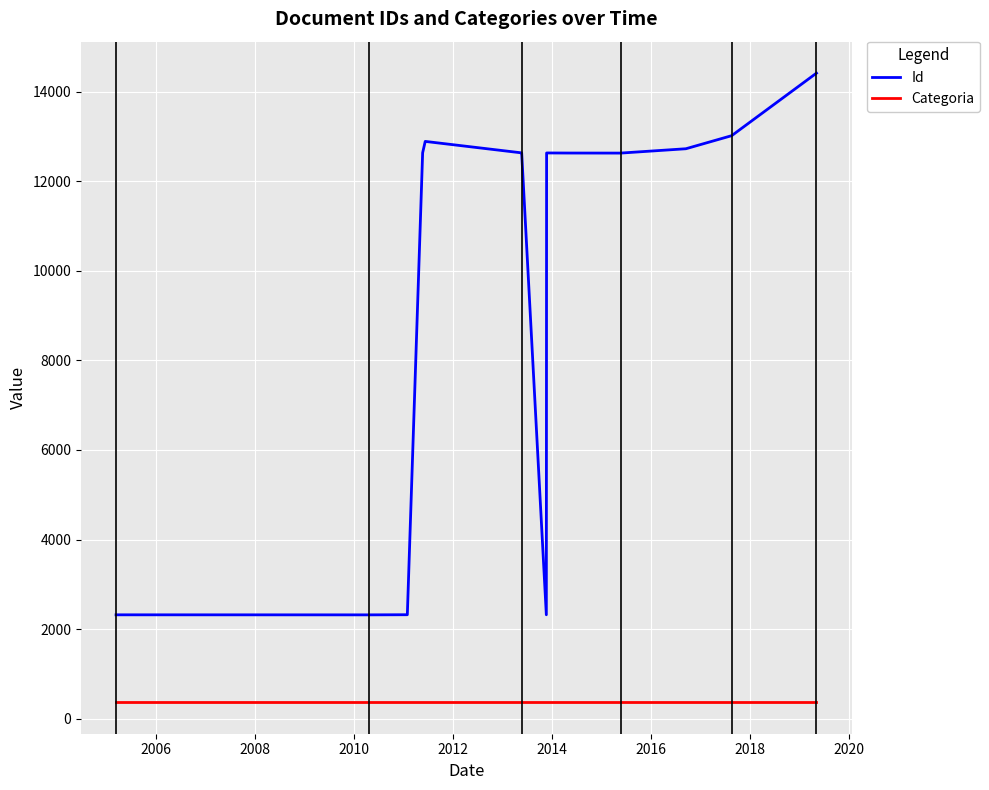

Reading right to left, transcribe all the data shown in this chart.

Id: 14417	13020	12728	12631	12632	12634	2320	12635	12636	12892	12637	2321	2318	2319
Categoria: 366	366	366	366	366	366	366	366	366	366	366	366	366	366